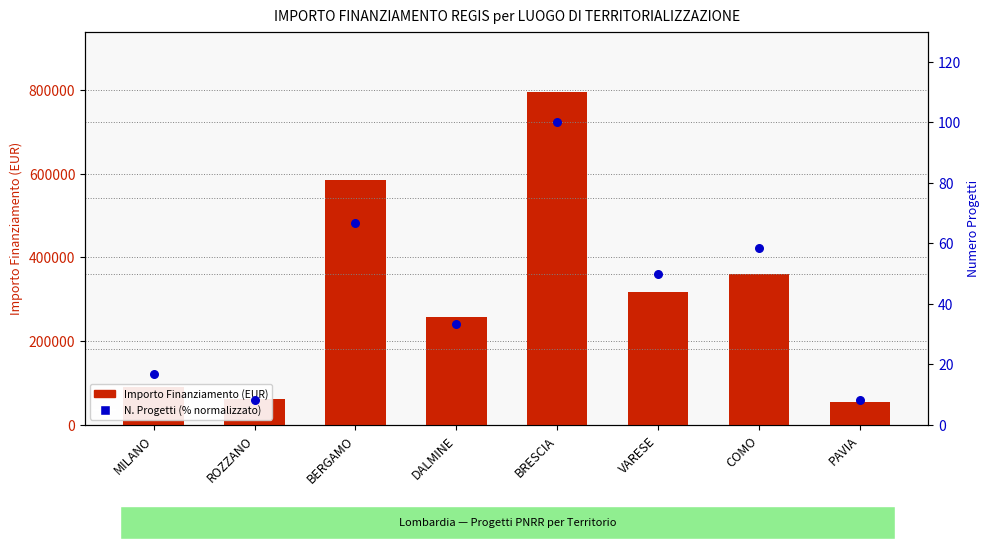

At how many categories does at least one series exceed 172285?

5